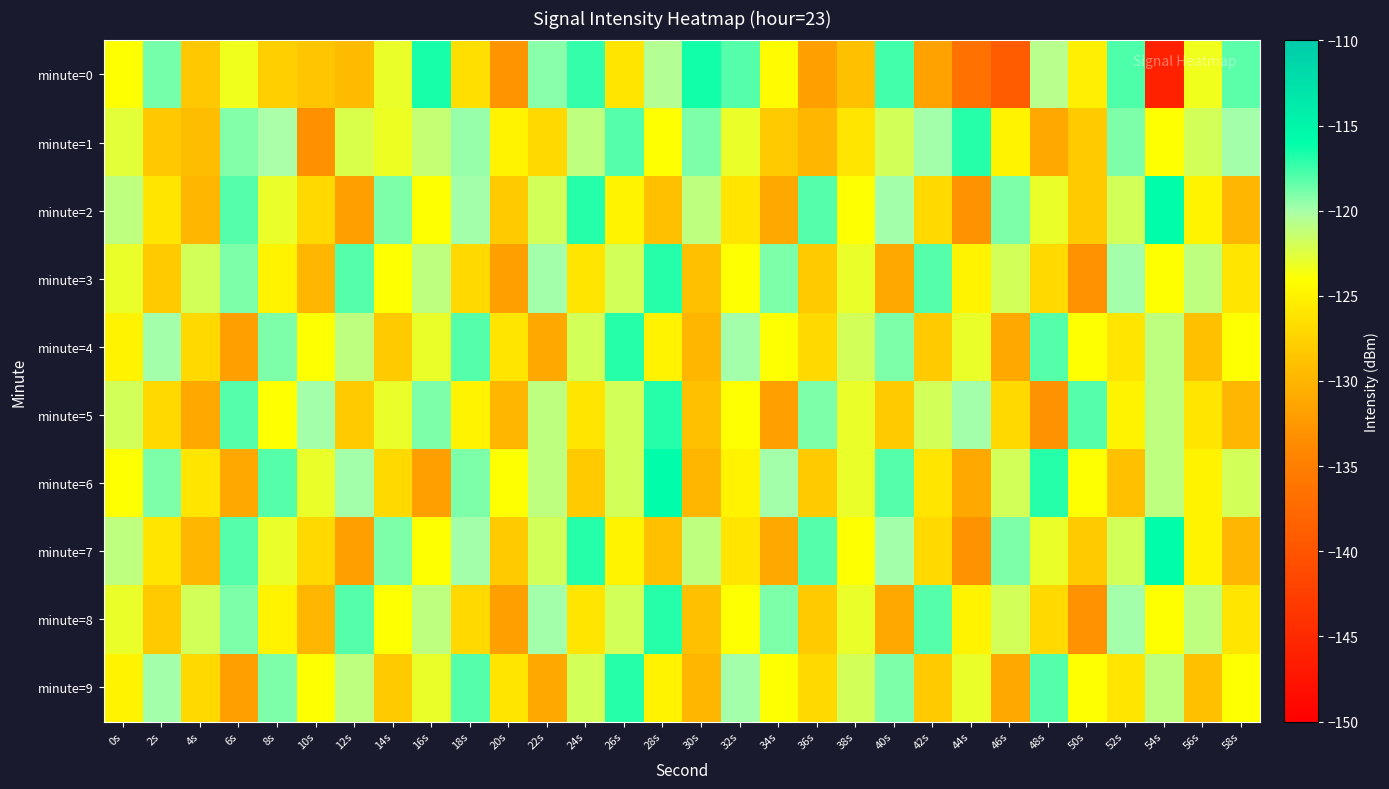

Reading left to right, list all the values displayed in this chart.

minute=0: 0s=-124.0	2s=-118.9	4s=-128.3	6s=-123.3	8s=-127.7	10s=-128.5	12s=-129.4	14s=-123.0	16s=-116.6	18s=-126.6	20s=-132.9	22s=-119.3	24s=-117.2	26s=-126.0	28s=-120.5	30s=-116.5	32s=-118.0	34s=-124.3	36s=-131.9	38s=-129.0	40s=-117.6	42s=-131.7	44s=-136.7	46s=-139.1	48s=-120.6	50s=-125.2	52s=-117.8	54s=-146.0	56s=-123.4	58s=-118.2
minute=1: 0s=-122.7	2s=-128.3	4s=-129.2	6s=-119.2	8s=-120.1	10s=-133.2	12s=-122.2	14s=-123.2	16s=-121.4	18s=-119.7	20s=-125.0	22s=-127.0	24s=-121.0	26s=-118.0	28s=-124.0	30s=-119.0	32s=-123.0	34s=-128.0	36s=-130.0	38s=-126.0	40s=-122.0	42s=-120.0	44s=-117.0	46s=-125.0	48s=-131.0	50s=-128.0	52s=-119.0	54s=-124.0	56s=-122.0	58s=-120.0
minute=2: 0s=-121.0	2s=-126.0	4s=-130.0	6s=-118.0	8s=-123.0	10s=-127.0	12s=-132.0	14s=-119.0	16s=-124.0	18s=-120.0	20s=-128.0	22s=-122.0	24s=-117.0	26s=-125.0	28s=-129.0	30s=-121.0	32s=-126.0	34s=-131.0	36s=-118.0	38s=-124.0	40s=-120.0	42s=-127.0	44s=-133.0	46s=-119.0	48s=-123.0	50s=-128.0	52s=-122.0	54s=-116.0	56s=-125.0	58s=-130.0
minute=3: 0s=-123.0	2s=-128.0	4s=-122.0	6s=-119.0	8s=-125.0	10s=-130.0	12s=-118.0	14s=-124.0	16s=-121.0	18s=-127.0	20s=-132.0	22s=-120.0	24s=-126.0	26s=-122.0	28s=-117.0	30s=-129.0	32s=-124.0	34s=-119.0	36s=-128.0	38s=-123.0	40s=-131.0	42s=-118.0	44s=-125.0	46s=-122.0	48s=-127.0	50s=-133.0	52s=-120.0	54s=-124.0	56s=-121.0	58s=-126.0
minute=4: 0s=-125.0	2s=-120.0	4s=-127.0	6s=-132.0	8s=-119.0	10s=-124.0	12s=-121.0	14s=-128.0	16s=-123.0	18s=-118.0	20s=-126.0	22s=-131.0	24s=-122.0	26s=-117.0	28s=-125.0	30s=-130.0	32s=-120.0	34s=-124.0	36s=-127.0	38s=-122.0	40s=-119.0	42s=-128.0	44s=-123.0	46s=-131.0	48s=-118.0	50s=-124.0	52s=-126.0	54s=-121.0	56s=-129.0	58s=-124.0
minute=5: 0s=-122.0	2s=-127.0	4s=-131.0	6s=-118.0	8s=-124.0	10s=-120.0	12s=-128.0	14s=-123.0	16s=-119.0	18s=-125.0	20s=-130.0	22s=-121.0	24s=-126.0	26s=-122.0	28s=-117.0	30s=-129.0	32s=-124.0	34s=-132.0	36s=-119.0	38s=-123.0	40s=-128.0	42s=-122.0	44s=-120.0	46s=-127.0	48s=-133.0	50s=-118.0	52s=-125.0	54s=-121.0	56s=-126.0	58s=-130.0
minute=6: 0s=-124.0	2s=-119.0	4s=-126.0	6s=-131.0	8s=-118.0	10s=-123.0	12s=-120.0	14s=-127.0	16s=-132.0	18s=-119.0	20s=-124.0	22s=-121.0	24s=-128.0	26s=-122.0	28s=-116.0	30s=-130.0	32s=-125.0	34s=-120.0	36s=-128.0	38s=-123.0	40s=-118.0	42s=-126.0	44s=-131.0	46s=-122.0	48s=-117.0	50s=-124.0	52s=-129.0	54s=-121.0	56s=-125.0	58s=-122.0
minute=7: 0s=-121.0	2s=-126.0	4s=-130.0	6s=-118.0	8s=-123.0	10s=-127.0	12s=-132.0	14s=-119.0	16s=-124.0	18s=-120.0	20s=-128.0	22s=-122.0	24s=-117.0	26s=-125.0	28s=-129.0	30s=-121.0	32s=-126.0	34s=-131.0	36s=-118.0	38s=-124.0	40s=-120.0	42s=-127.0	44s=-133.0	46s=-119.0	48s=-123.0	50s=-128.0	52s=-122.0	54s=-116.0	56s=-125.0	58s=-130.0
minute=8: 0s=-123.0	2s=-128.0	4s=-122.0	6s=-119.0	8s=-125.0	10s=-130.0	12s=-118.0	14s=-124.0	16s=-121.0	18s=-127.0	20s=-132.0	22s=-120.0	24s=-126.0	26s=-122.0	28s=-117.0	30s=-129.0	32s=-124.0	34s=-119.0	36s=-128.0	38s=-123.0	40s=-131.0	42s=-118.0	44s=-125.0	46s=-122.0	48s=-127.0	50s=-133.0	52s=-120.0	54s=-124.0	56s=-121.0	58s=-126.0
minute=9: 0s=-125.0	2s=-120.0	4s=-127.0	6s=-132.0	8s=-119.0	10s=-124.0	12s=-121.0	14s=-128.0	16s=-123.0	18s=-118.0	20s=-126.0	22s=-131.0	24s=-122.0	26s=-117.0	28s=-125.0	30s=-130.0	32s=-120.0	34s=-124.0	36s=-127.0	38s=-122.0	40s=-119.0	42s=-128.0	44s=-123.0	46s=-131.0	48s=-118.0	50s=-124.0	52s=-126.0	54s=-121.0	56s=-129.0	58s=-124.0